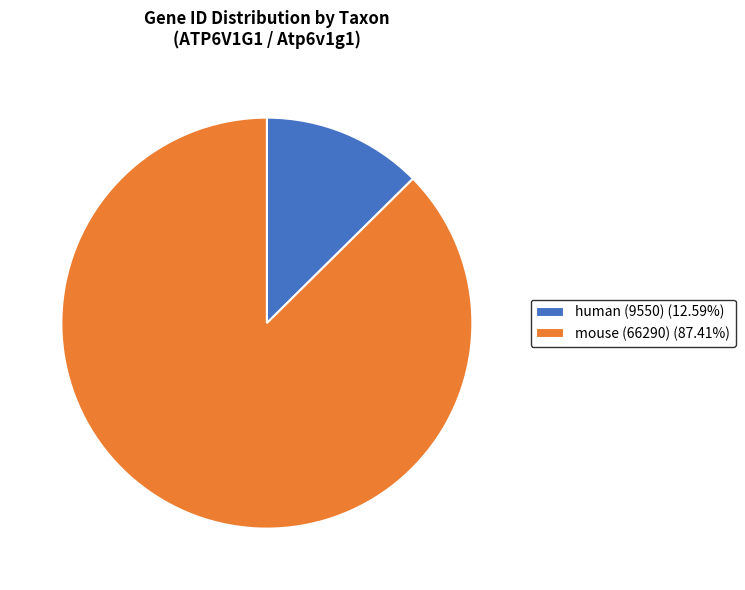

Which slice is the largest?

mouse (66290)